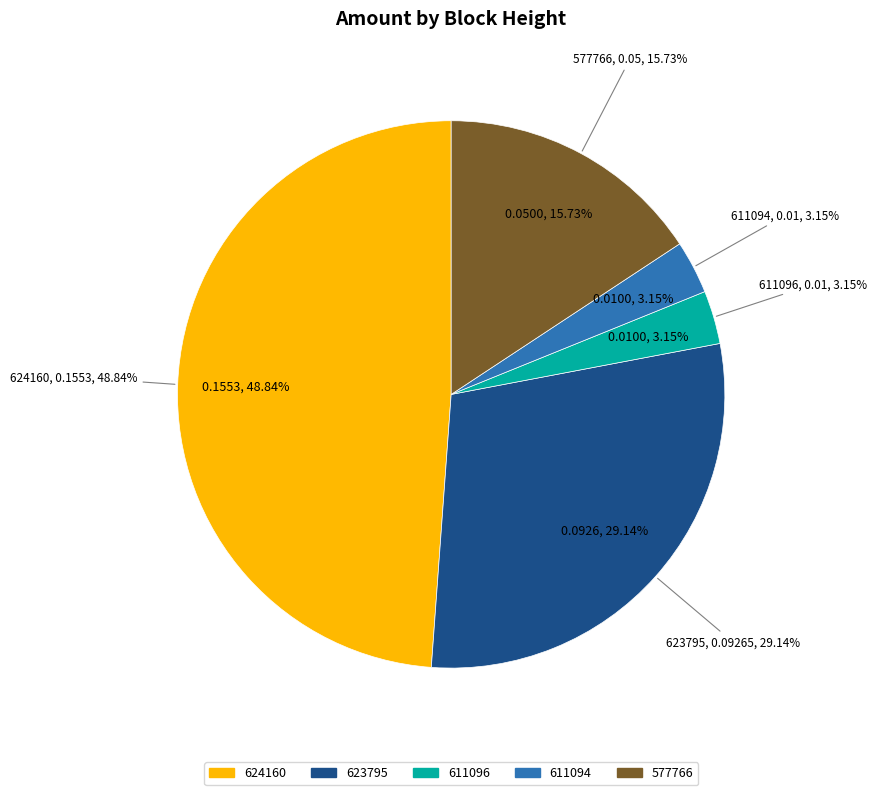

Does 611094 represent more than half of the total?

No